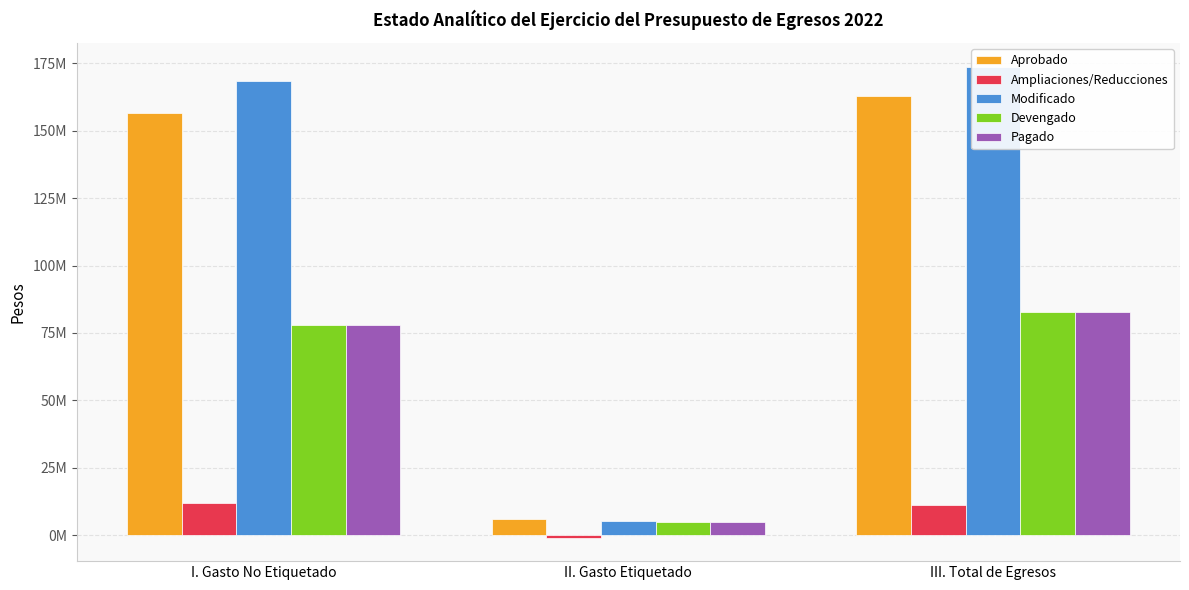

At which category does the chart reach its minimum across all series?

II. Gasto Etiquetado